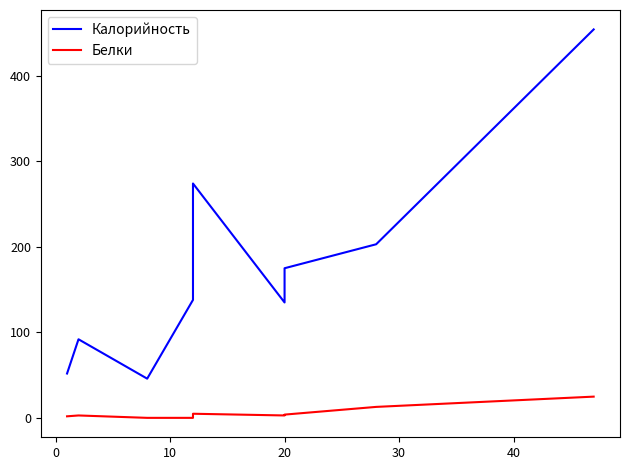

What is the total value across all series at 20?

138.2